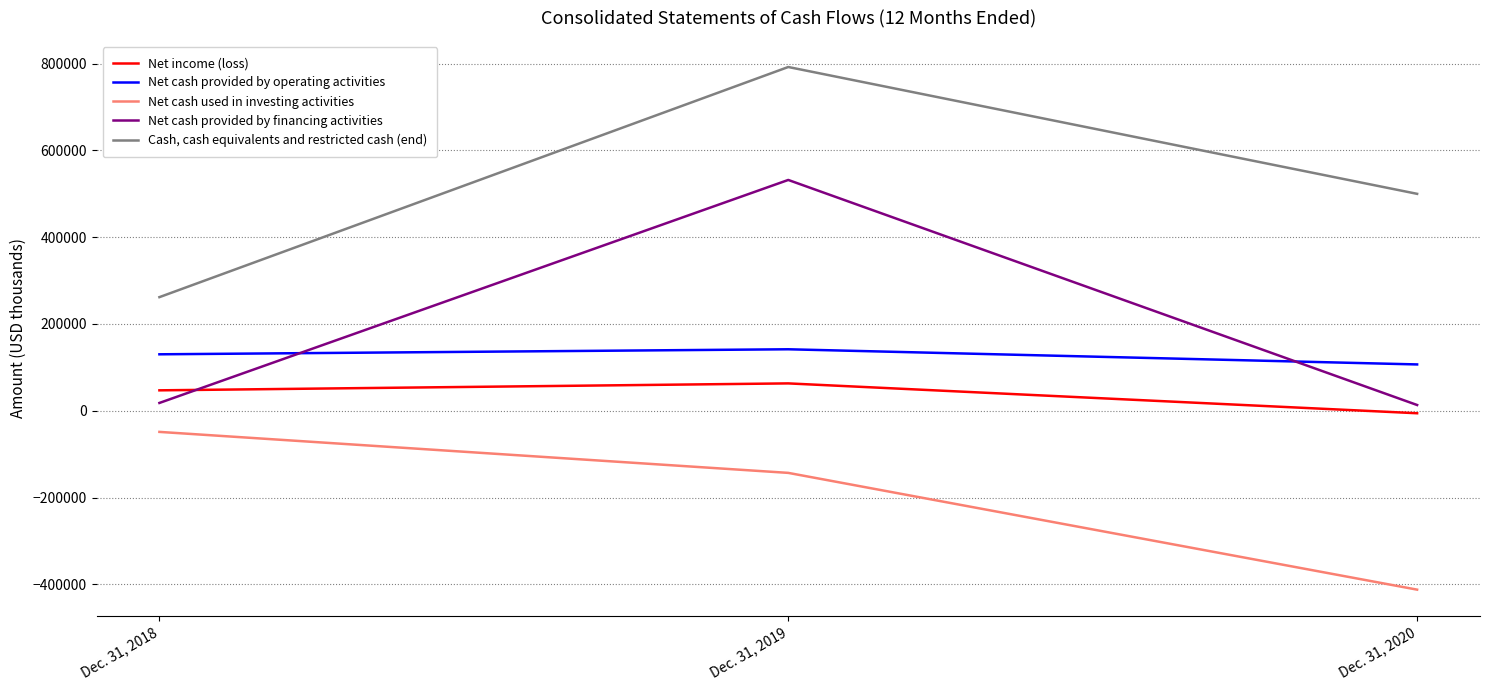

What is the difference between the Cash, cash equivalents and restricted cash (end) values at Dec. 31, 2018 and Dec. 31, 2020?

238161